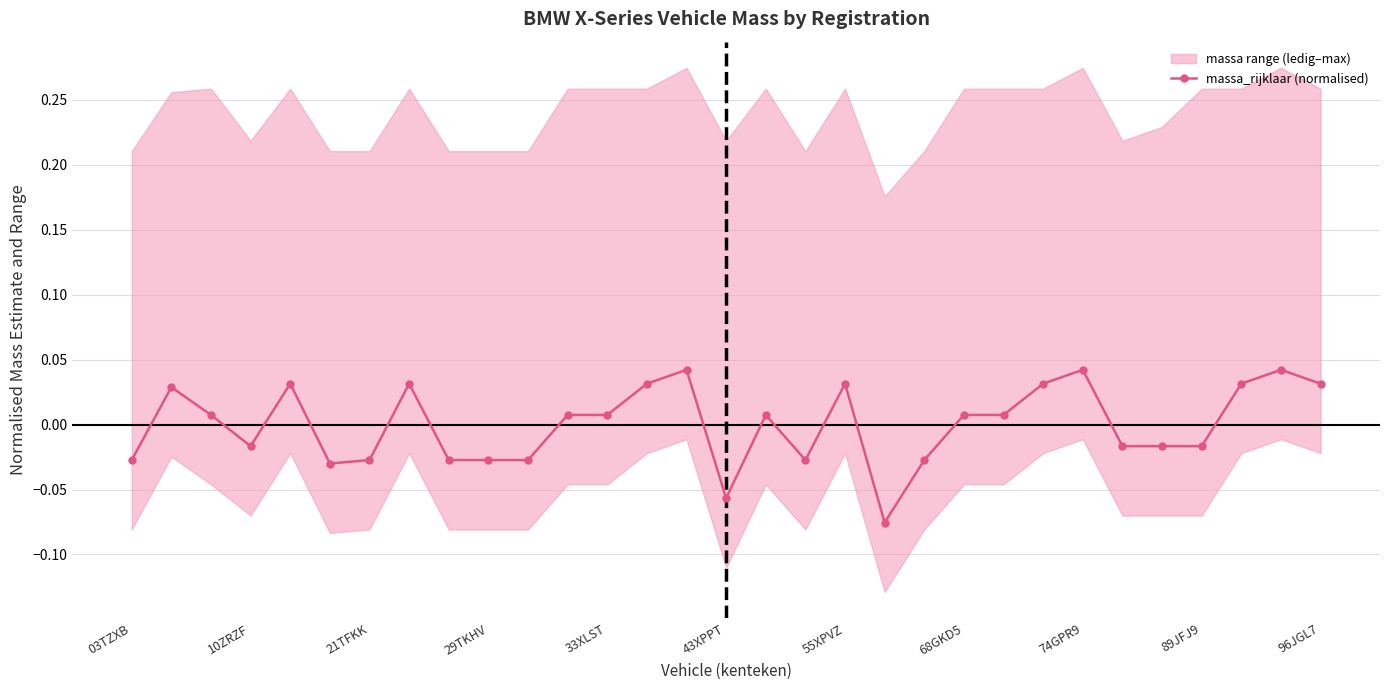

Between 23 and 14, which is larger?

14